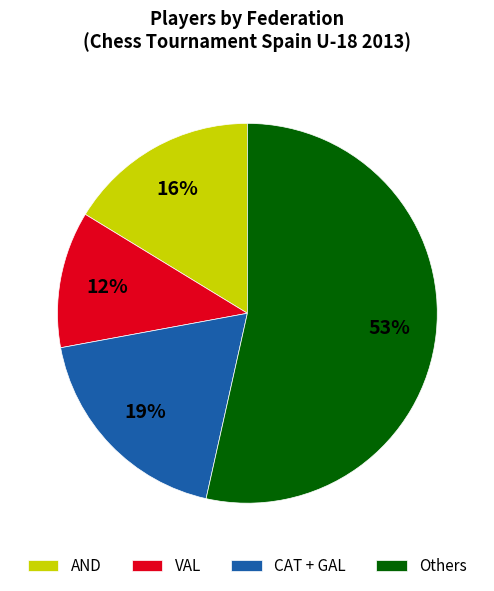

Does any single category account for the majority?

Yes